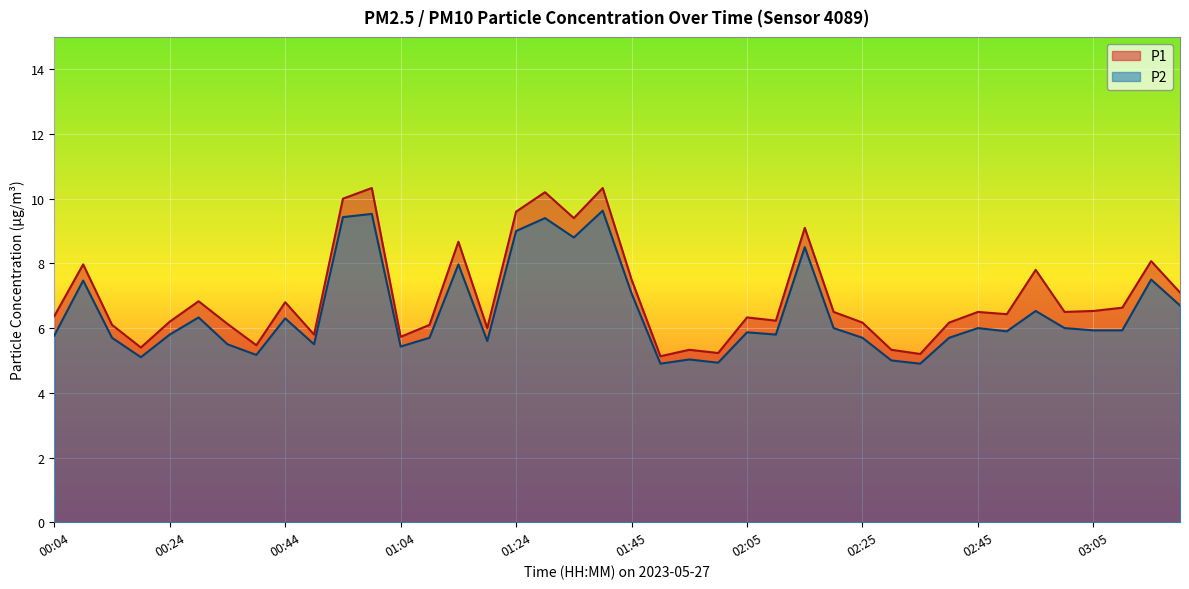

How many values in the P1 series are below 6?

9